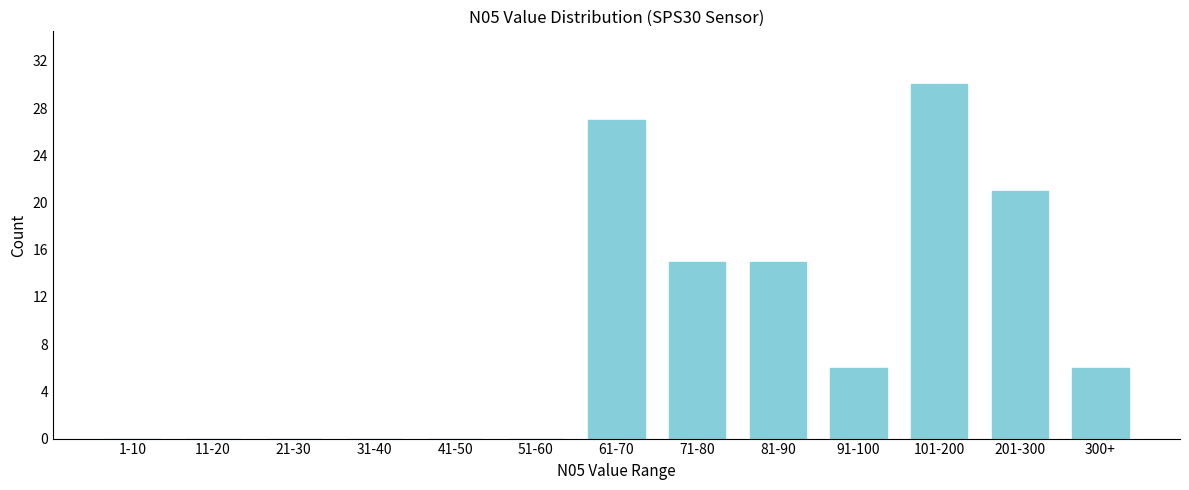

Reading left to right, transcribe all the data shown in this chart.

1-10=0	11-20=0	21-30=0	31-40=0	41-50=0	51-60=0	61-70=27	71-80=15	81-90=15	91-100=6	101-200=30	201-300=21	300+=6